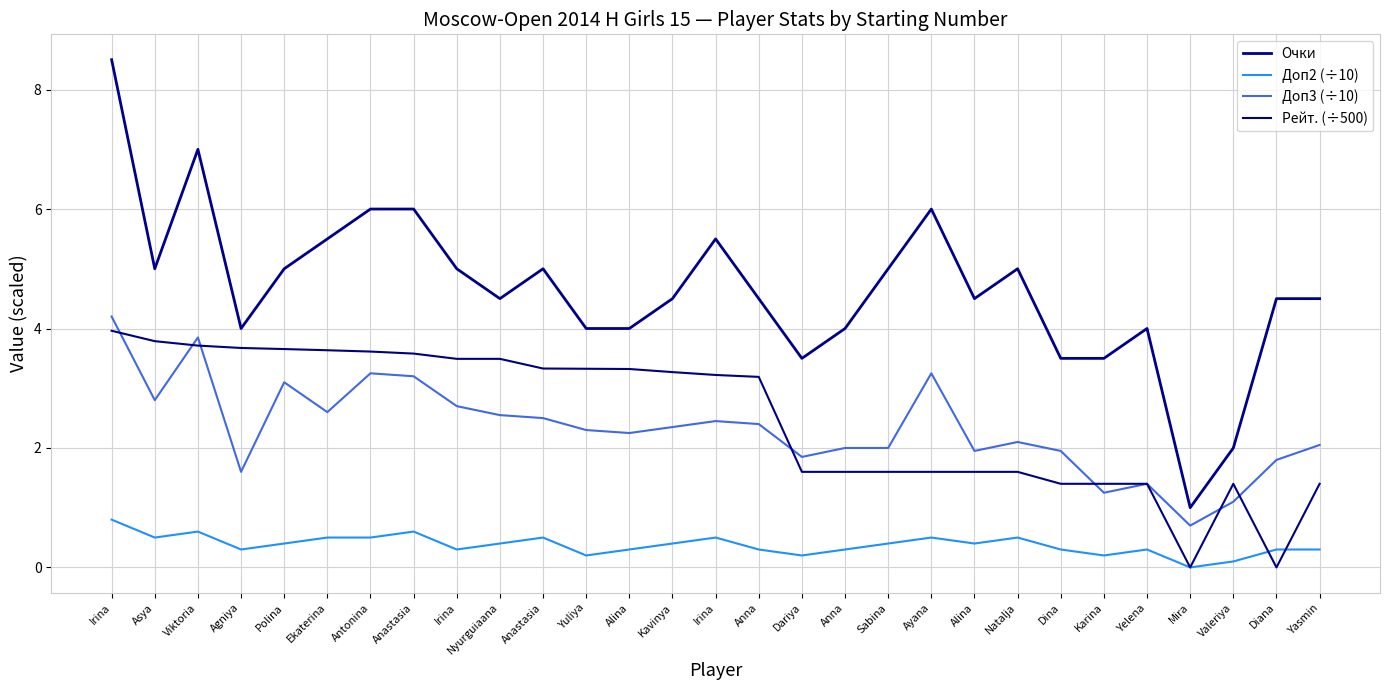

True or false: Доп2 (÷10) and Доп3 (÷10) intersect in this chart.

False